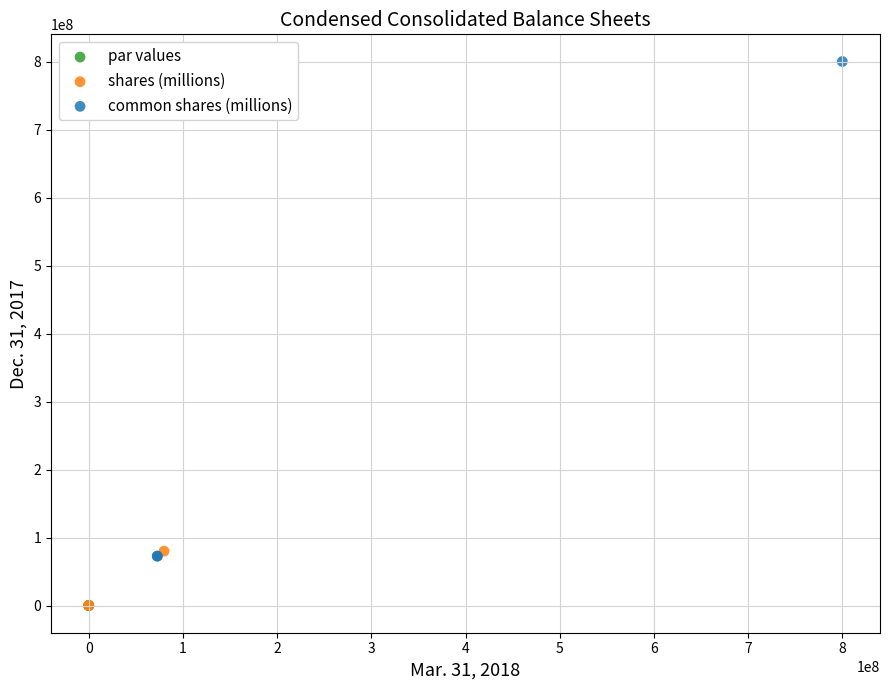

Which series reaches the maximum Y coordinate?

common shares (millions)